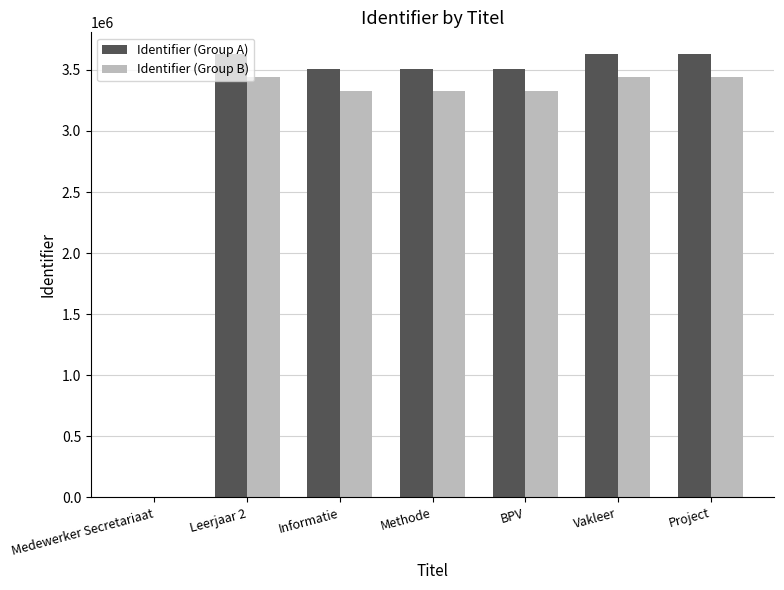

What is the average value of the Identifier (Group A) series?

3055891.9